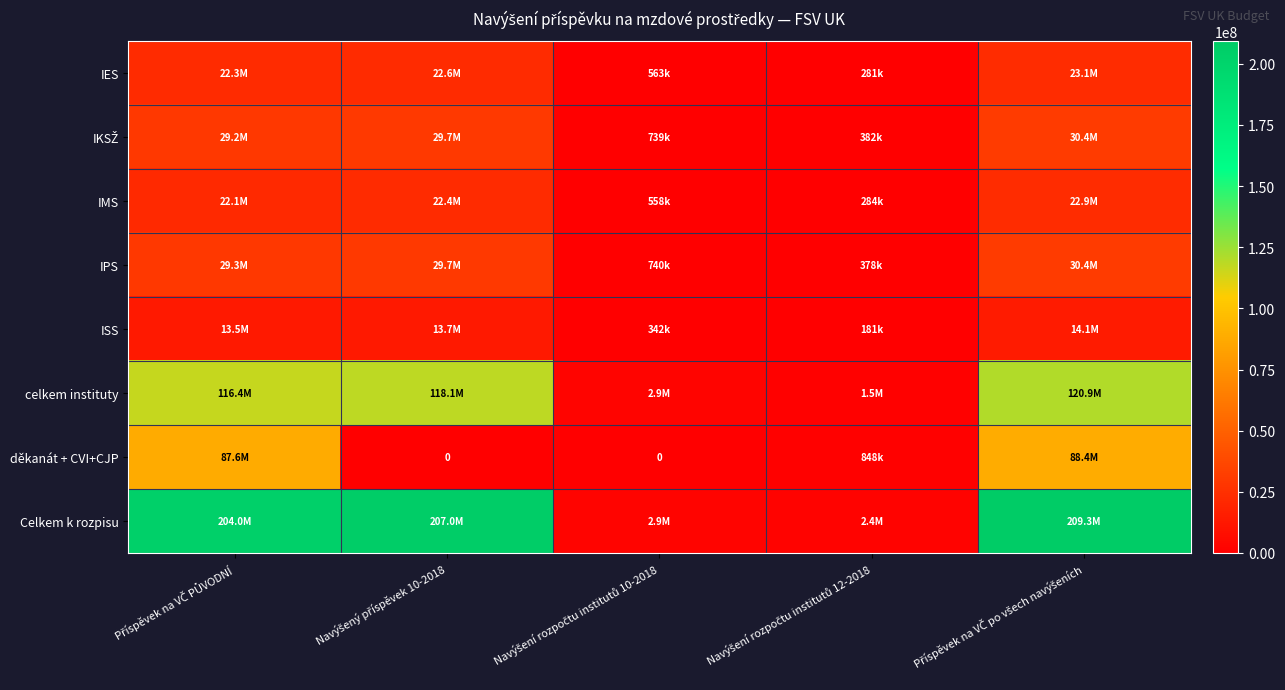

Rank the series at Navýšení rozpočtu institutů 12-2018 from lowest to highest value.

ISS, IES, IMS, IPS, IKSŽ, děkanát + CVI+CJP, celkem instituty, Celkem k rozpisu